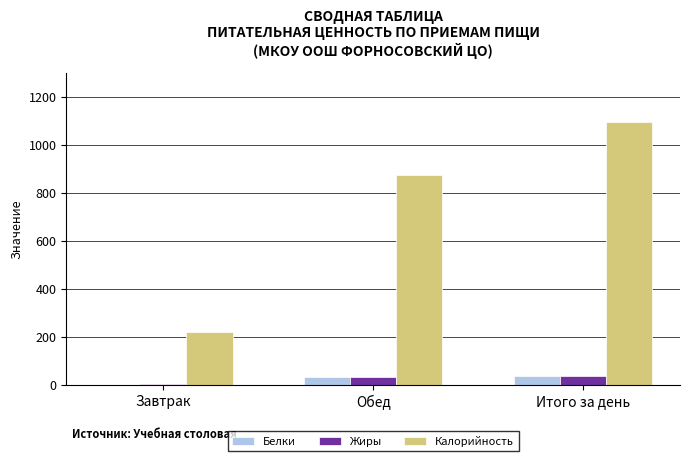

Does the chart contain stacked bars?

No